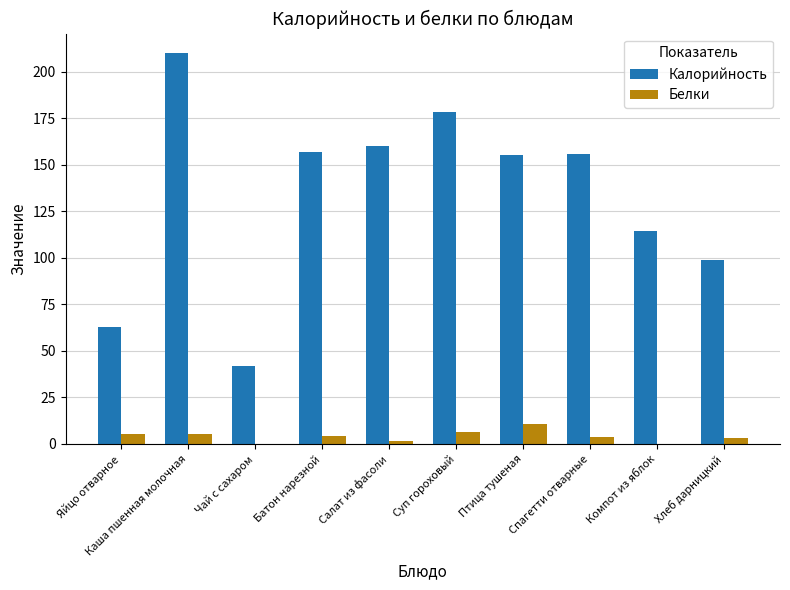

True or false: Калорийность has a value of 64.6 at Хлеб дарницкий.

False